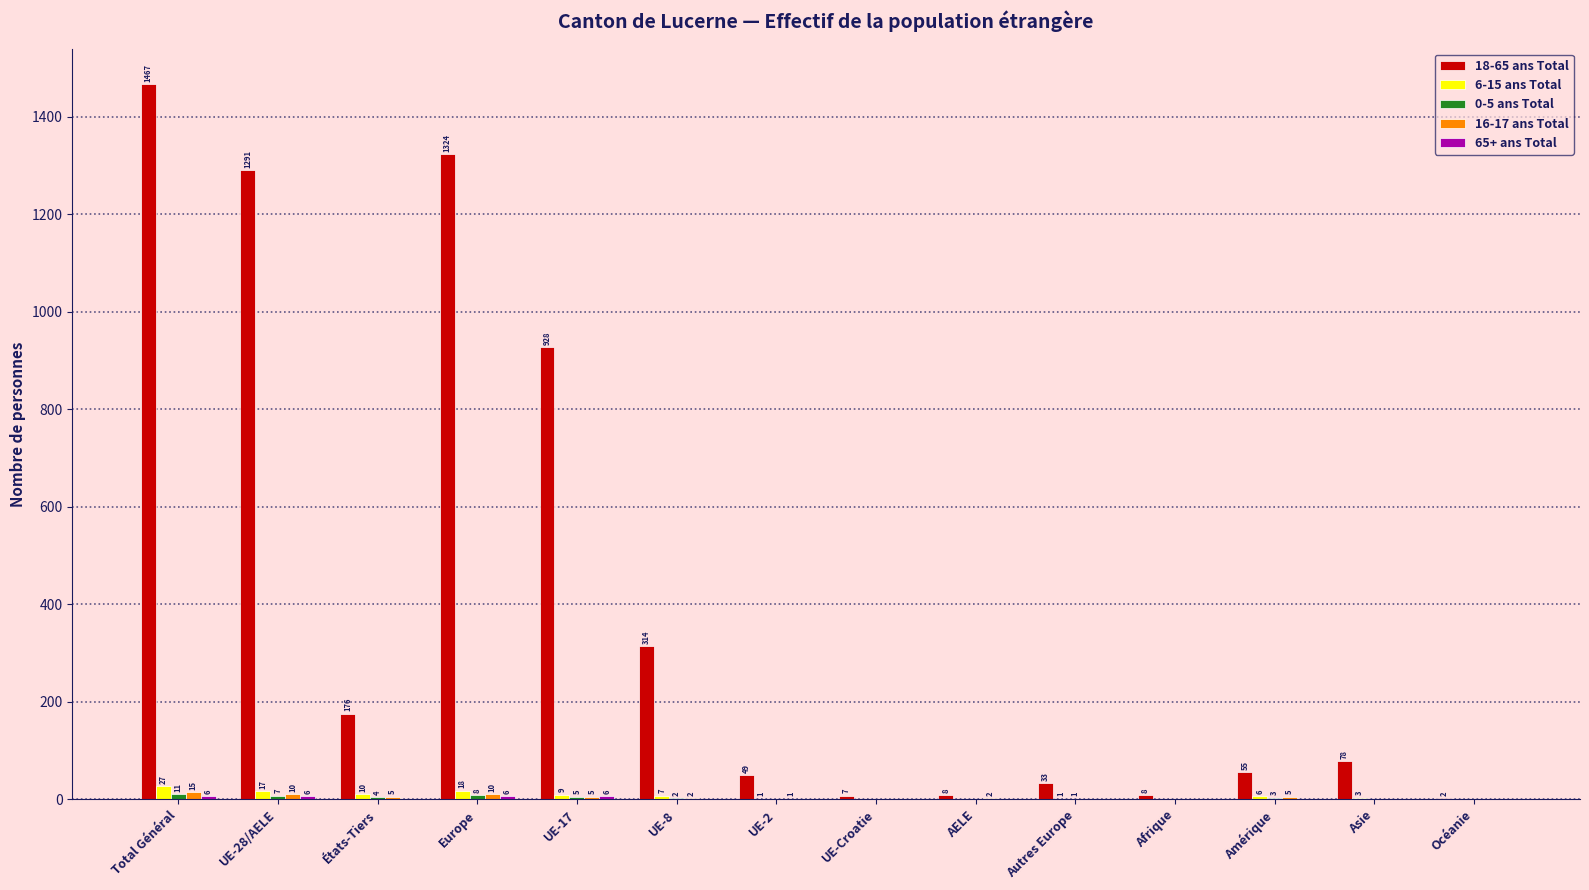

At which category is the sum across all series the highest?

Total Général